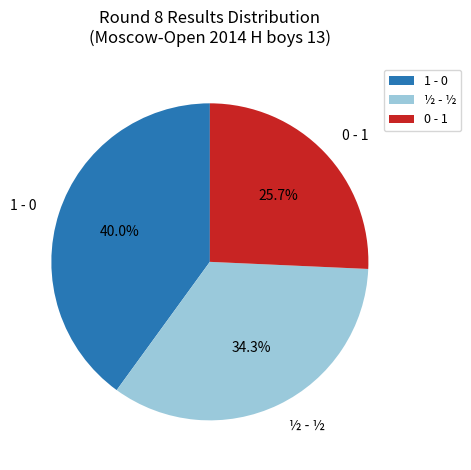

Which slice is the largest?

1 - 0